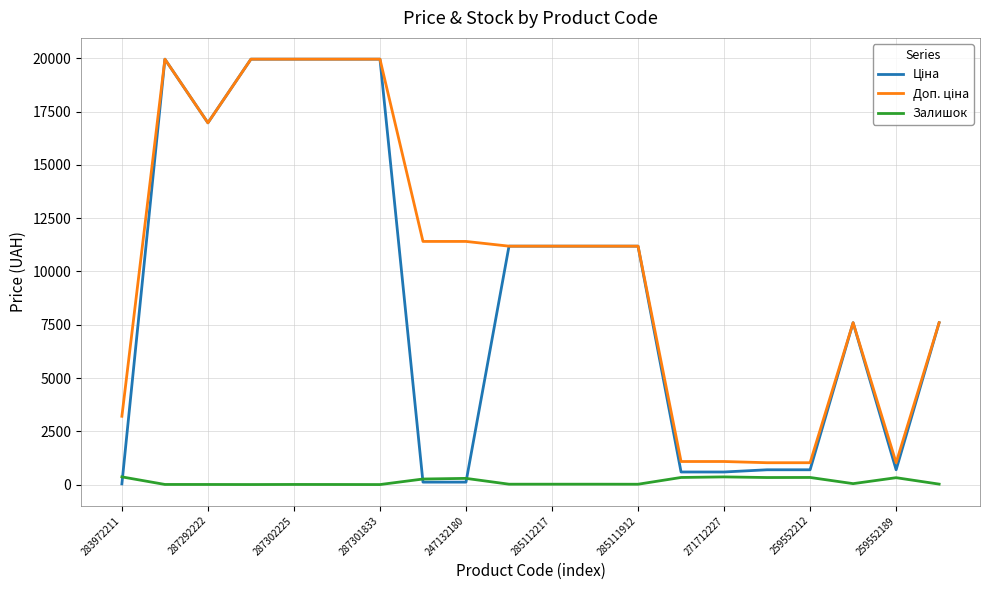

What is the greatest value displayed?

19964.2